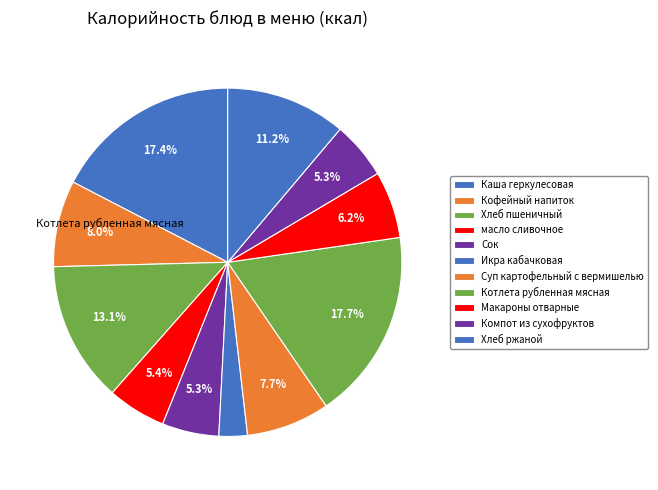

How many segments does this pie chart have?

11